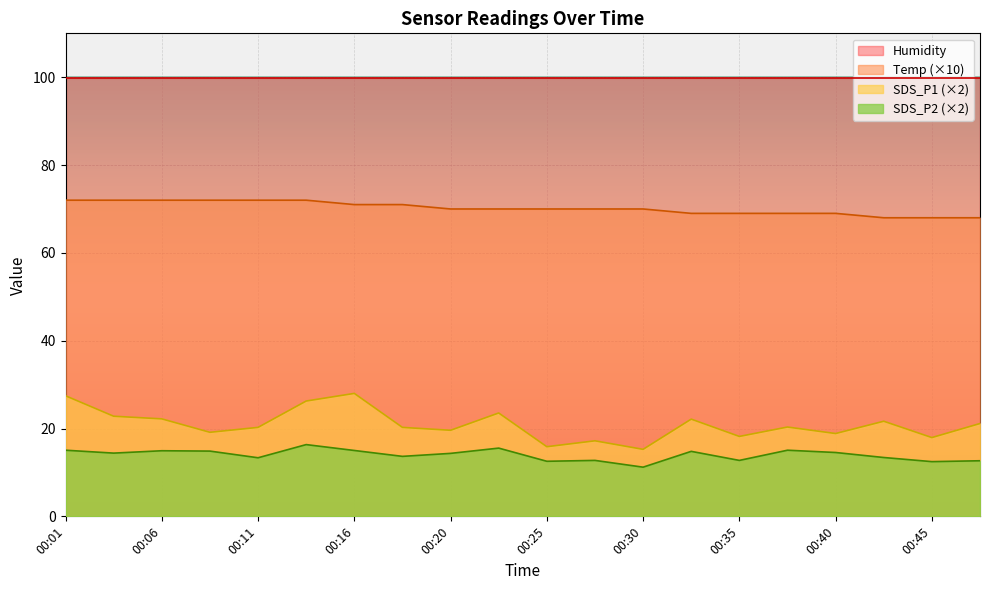

List the series in order of their peak value, highest first.

Humidity, Temp (×10), SDS_P1 (×2), SDS_P2 (×2)